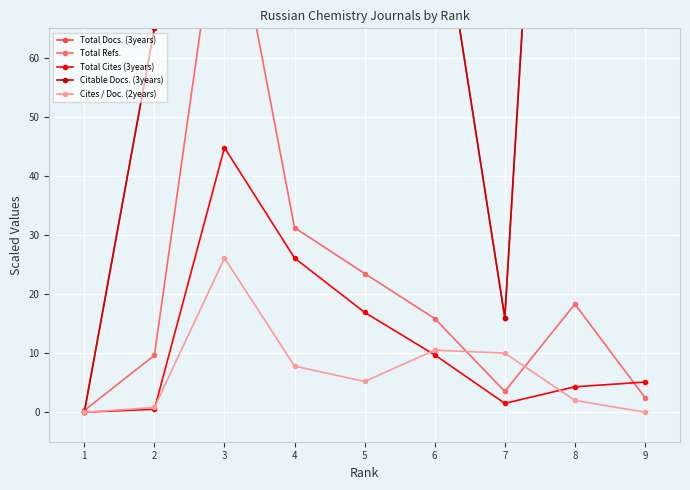

What is the difference between the Cites / Doc. (2years) values at 7 and 3?

16.1